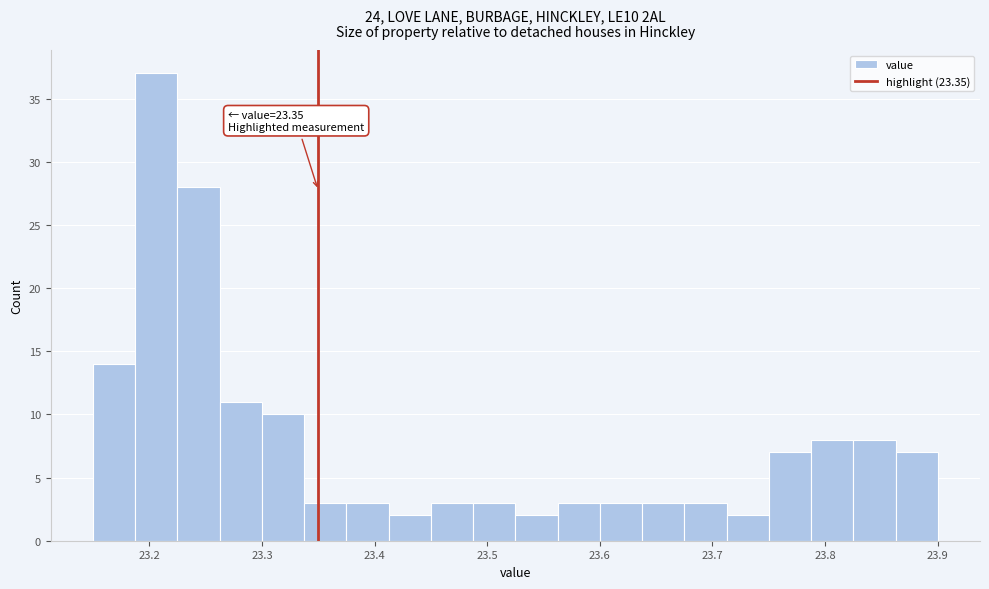

Read against the x-axis, roughly where is the centre of the tallest bar?

23.21